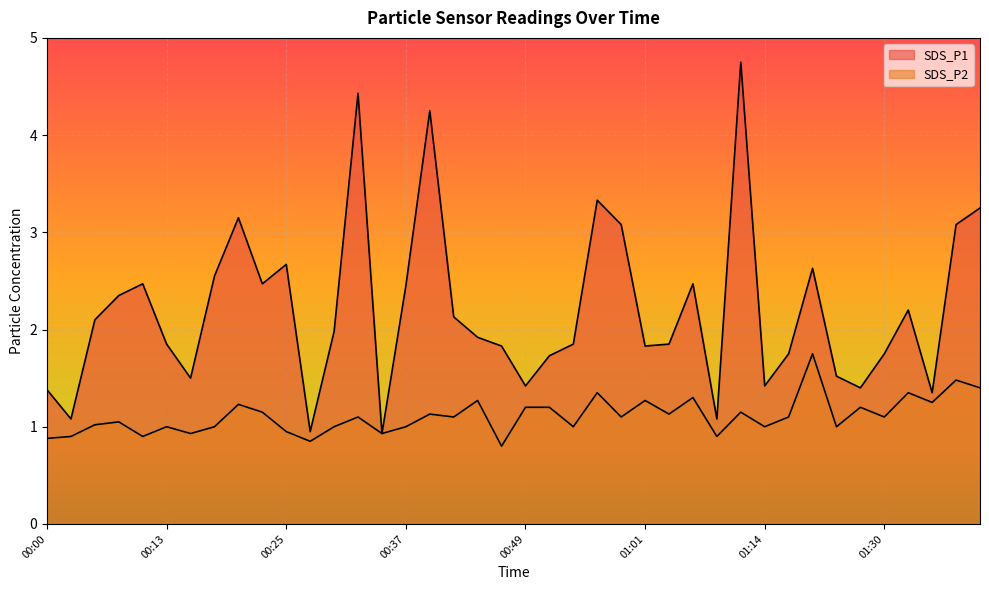

How many lines are shown in the chart?

2